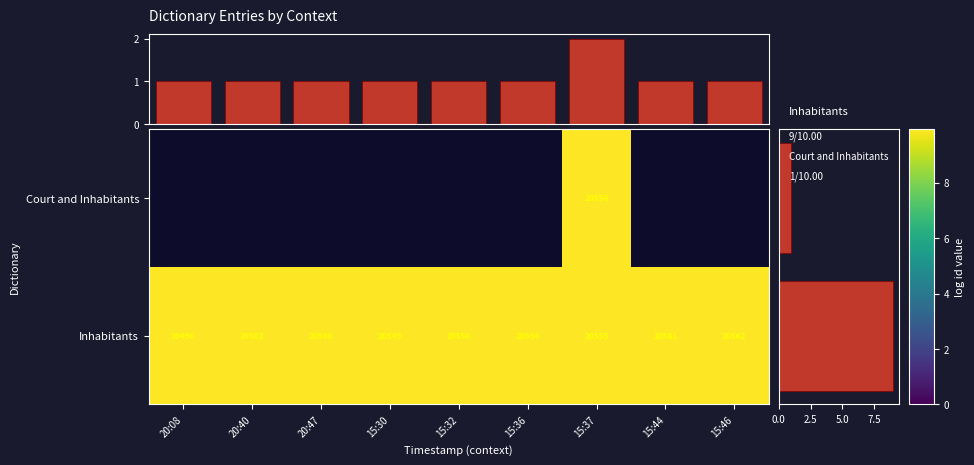

Rank the categories by value from lowest to highest.

20:08, 20:40, 20:47, 15:30, 15:32, 15:36, 15:37, 15:44, 15:46